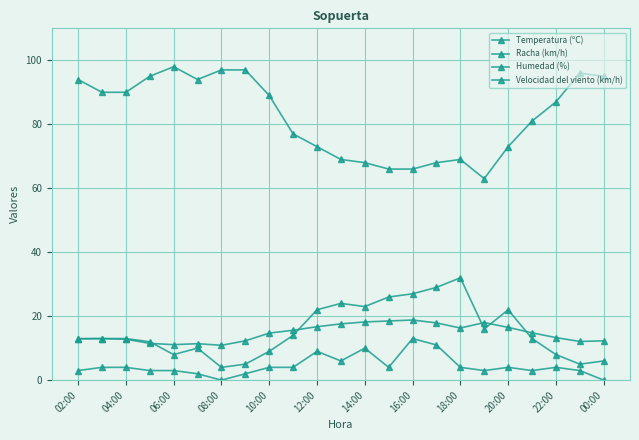

True or false: Temperatura (ºC) has more than 0 points higher than both neighbors.

True